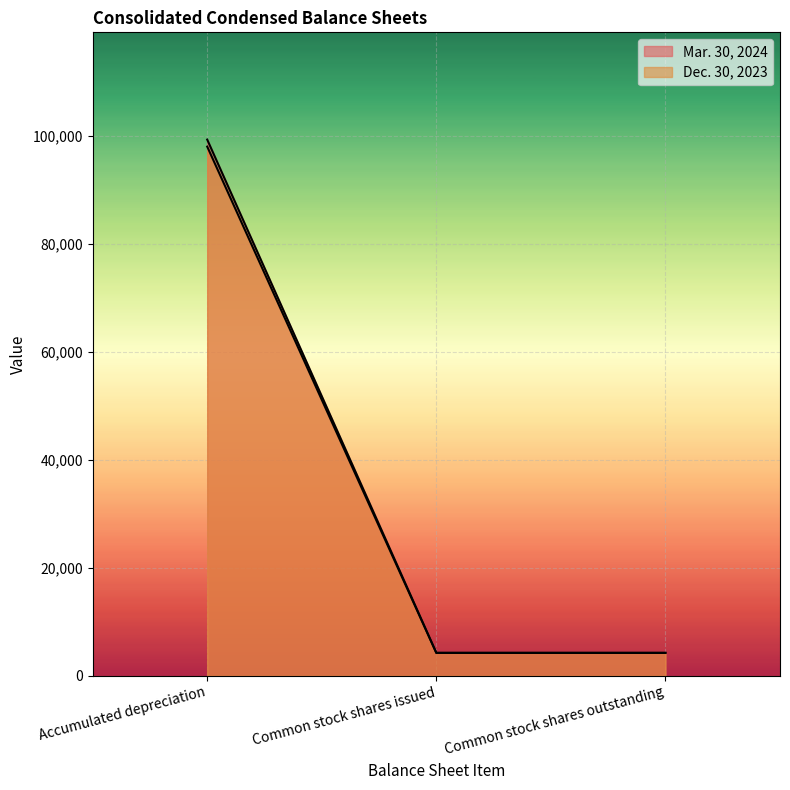

Count the Dec. 30, 2023 values in the range 4228 to 98010.

3